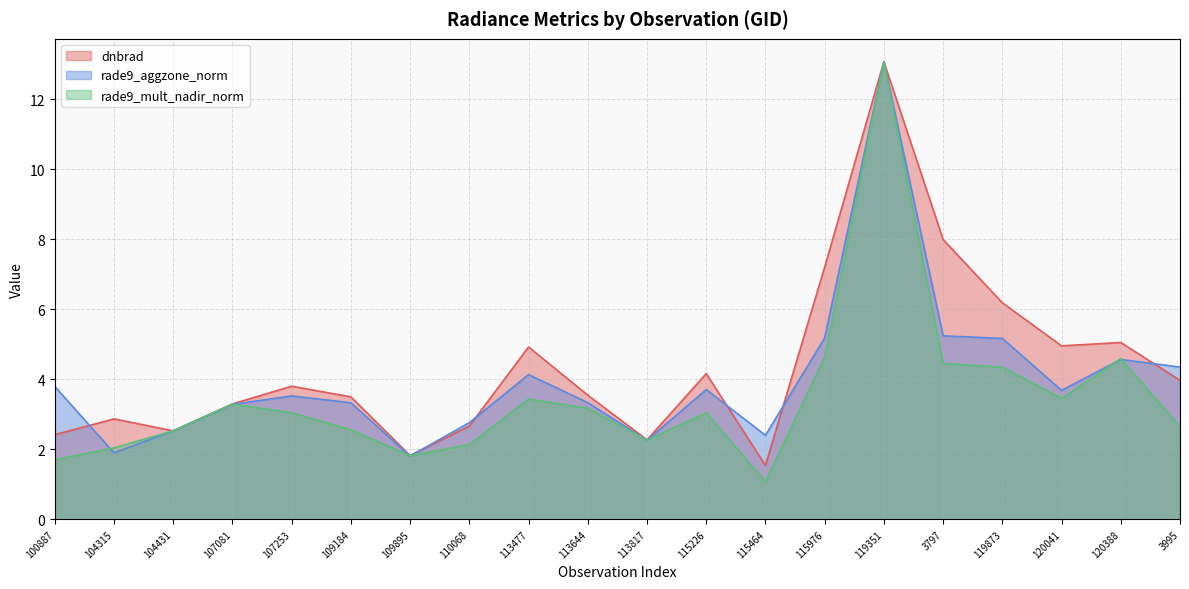

At how many categories does at least one series exceed 7?

3